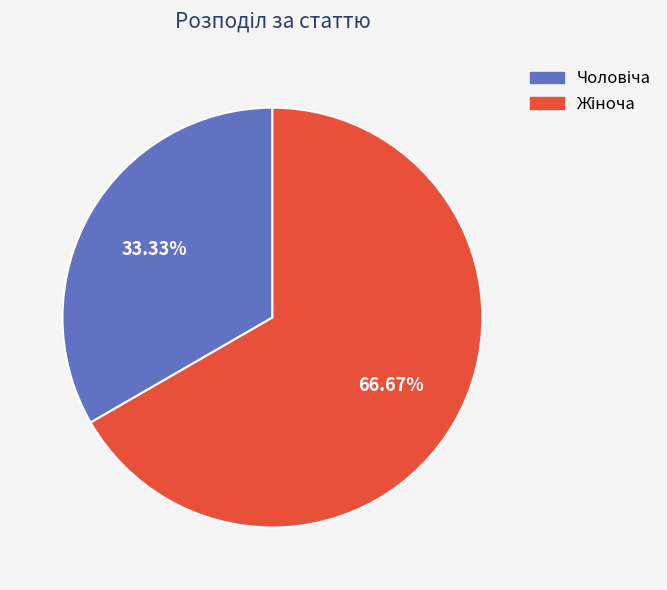

Is there a majority slice in this chart?

Yes